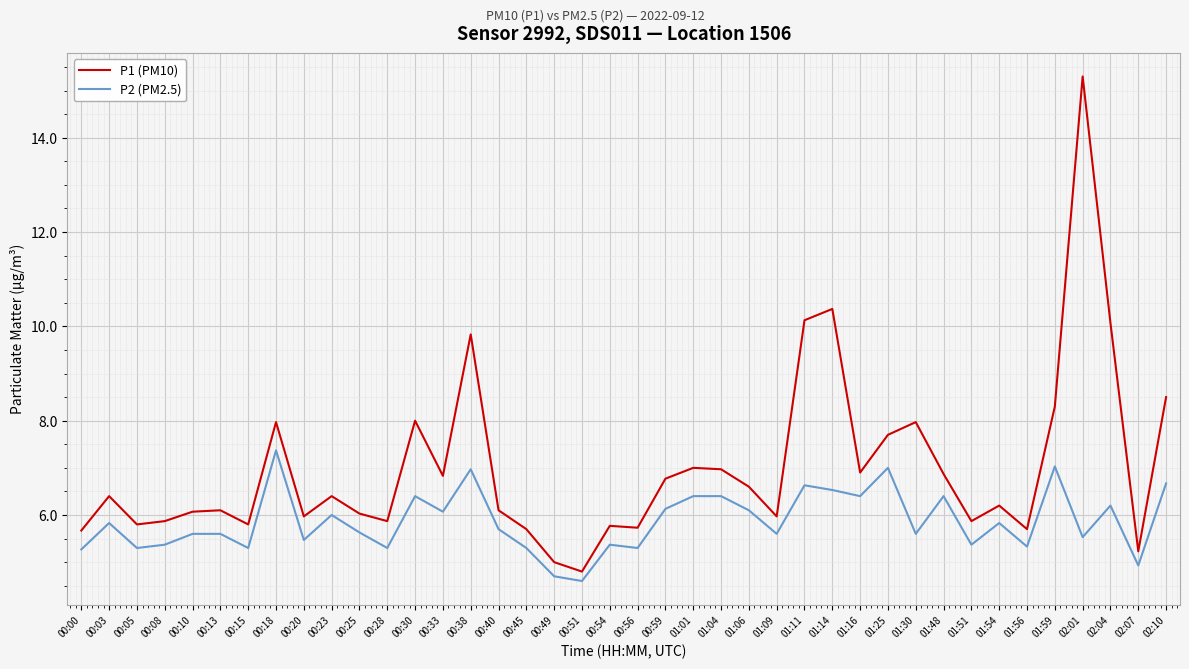

True or false: P1 (PM10) has a value of 8.0 at 00:30.

True